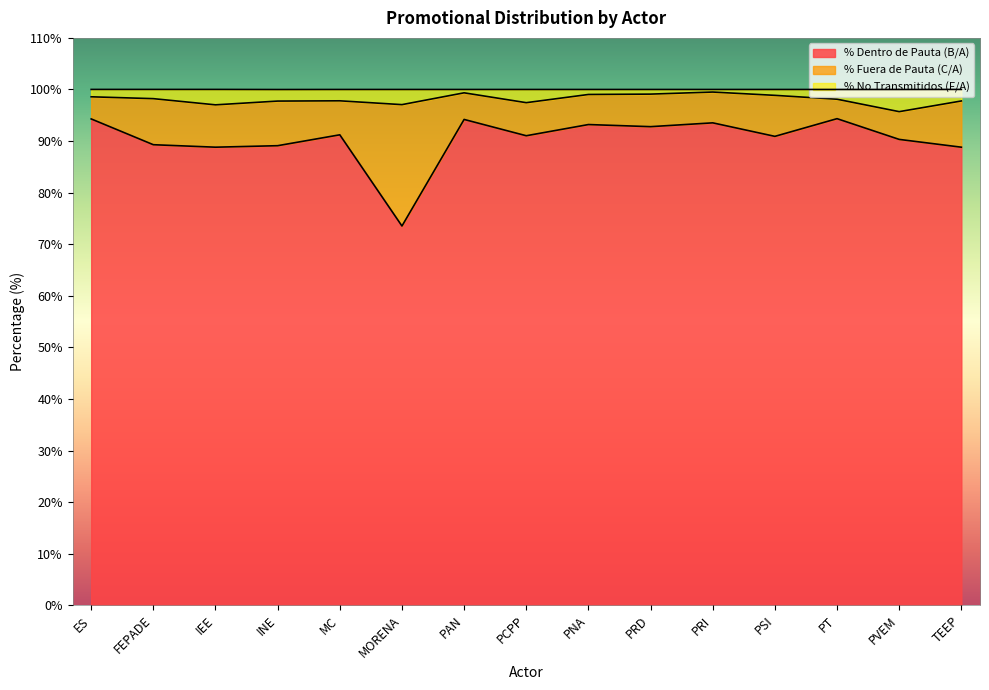

Which series changed the most between INE and MORENA?

% Dentro de Pauta (B/A)